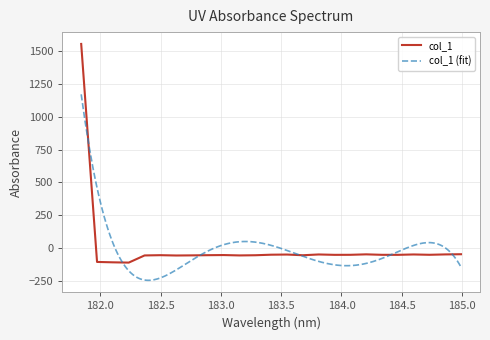

Rank the categories by value from highest to lowest.

181.8418, 184.9911297472, 184.2046578328, 184.8600909338, 184.5979655002, 183.811206745, 183.5488263418, 183.4176122368, 184.7290361848, 184.0735234058, 184.3357763242, 184.46687888, 183.9423730432, 183.0238743082, 182.8925964608, 182.498667305, 183.2863821962, 183.6800245112, 182.7613026778, 183.15513622, 182.3673257152, 182.6299929592, 181.9732053322, 182.1045947288, 182.2359681898